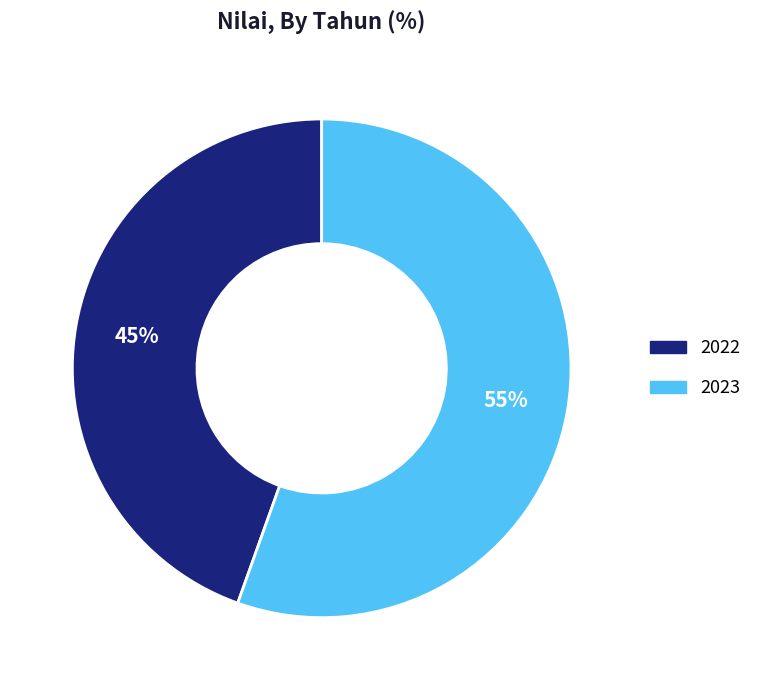

The 2023 slice represents 55% of the pie. True or false?

True